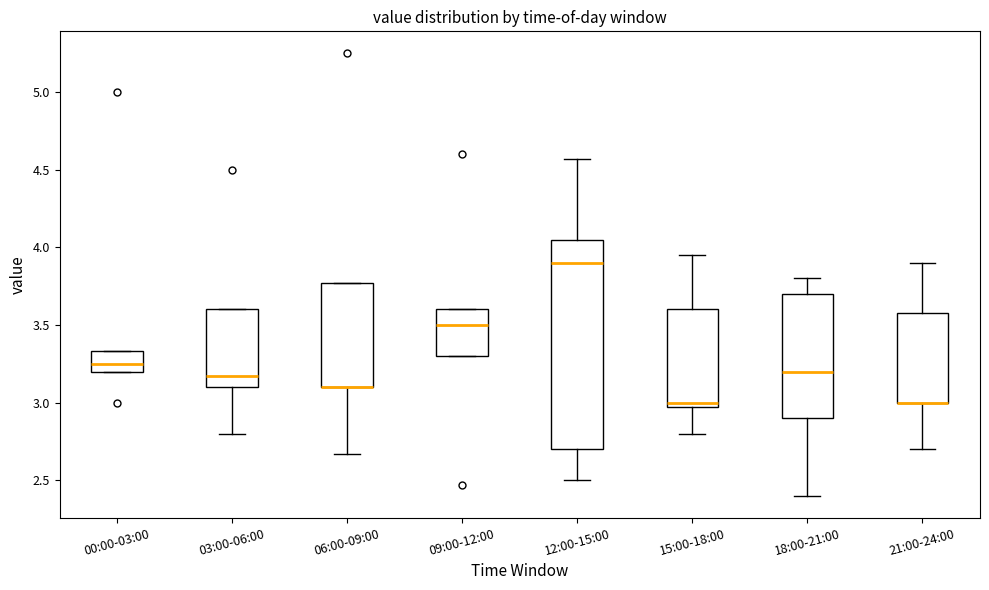

Reading left to right, read every box against the y-axis: the position of its median line, the range the box covers, and the ends of its whiskers. The values are not printed on the chart, so give them approximately, as read against the axis.

00:00-03:00: median 3.25, box 3.20 to 3.35, whiskers 3.20 to 3.35
03:00-06:00: median 3.15, box 3.10 to 3.60, whiskers 2.80 to 3.60
06:00-09:00: median 3.10 (drawn on the box's lower edge), box 3.10 to 3.75, whiskers 2.65 to 3.75
09:00-12:00: median 3.50, box 3.30 to 3.60, whiskers 3.30 to 3.60
12:00-15:00: median 3.90, box 2.70 to 4.05, whiskers 2.50 to 4.55
15:00-18:00: median 3.00, box 2.95 to 3.60, whiskers 2.80 to 3.95
18:00-21:00: median 3.20, box 2.90 to 3.70, whiskers 2.40 to 3.80
21:00-24:00: median 3.00 (drawn on the box's lower edge), box 3.00 to 3.60, whiskers 2.70 to 3.90